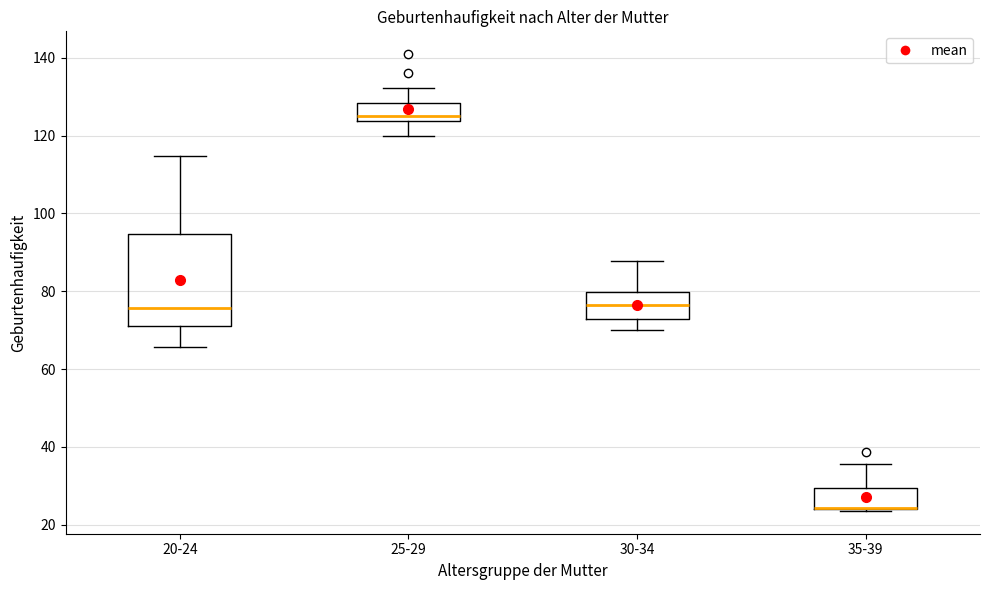

Which box is the tallest, from its lower edge to its upper edge?

20-24